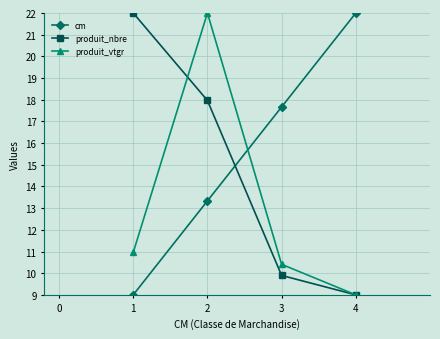

Reading right to left, extract all data points from this chart.

cm: 22.0	17.7	13.3	9.0
produit_nbre: 9.0	9.9	18.0	22.0
produit_vtgr: 9.0	10.4	22.0	11.0